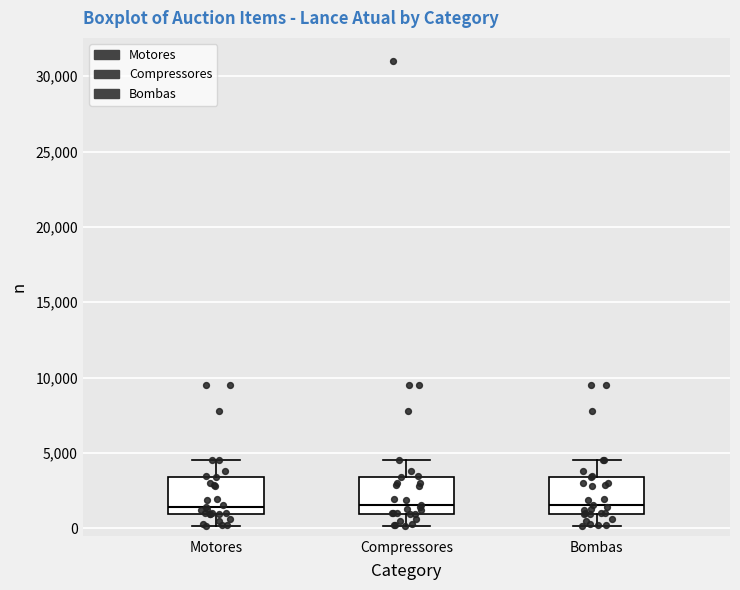

Reading left to right, read every box against the y-axis: the position of its median line, the range the box covers, and the ends of its whiskers. The values are not printed on the chart, so give them approximately, as read against the axis.

Motores: median 1500, box 1000 to 3500, whiskers 0 to 4500
Compressores: median 1500, box 1000 to 3500, whiskers 0 to 4500
Bombas: median 1500, box 1000 to 3500, whiskers 0 to 4500